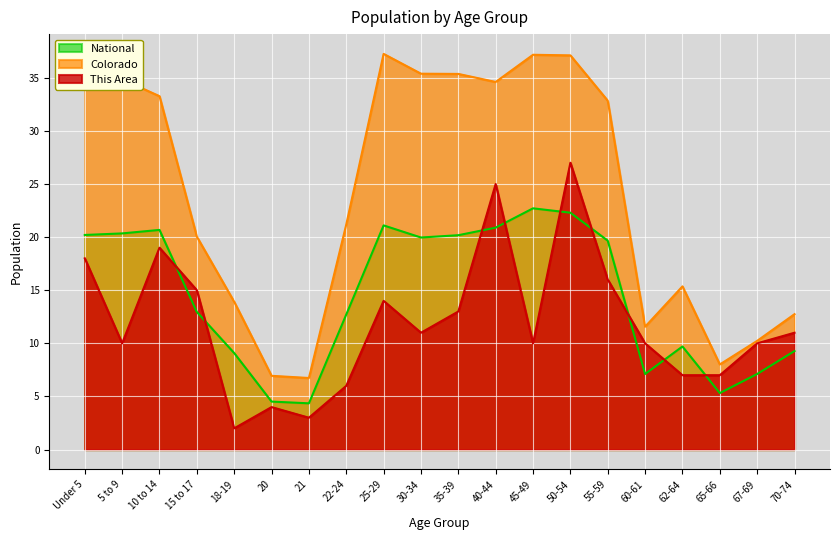

Between 20 and 10 to 14, which is larger?

10 to 14